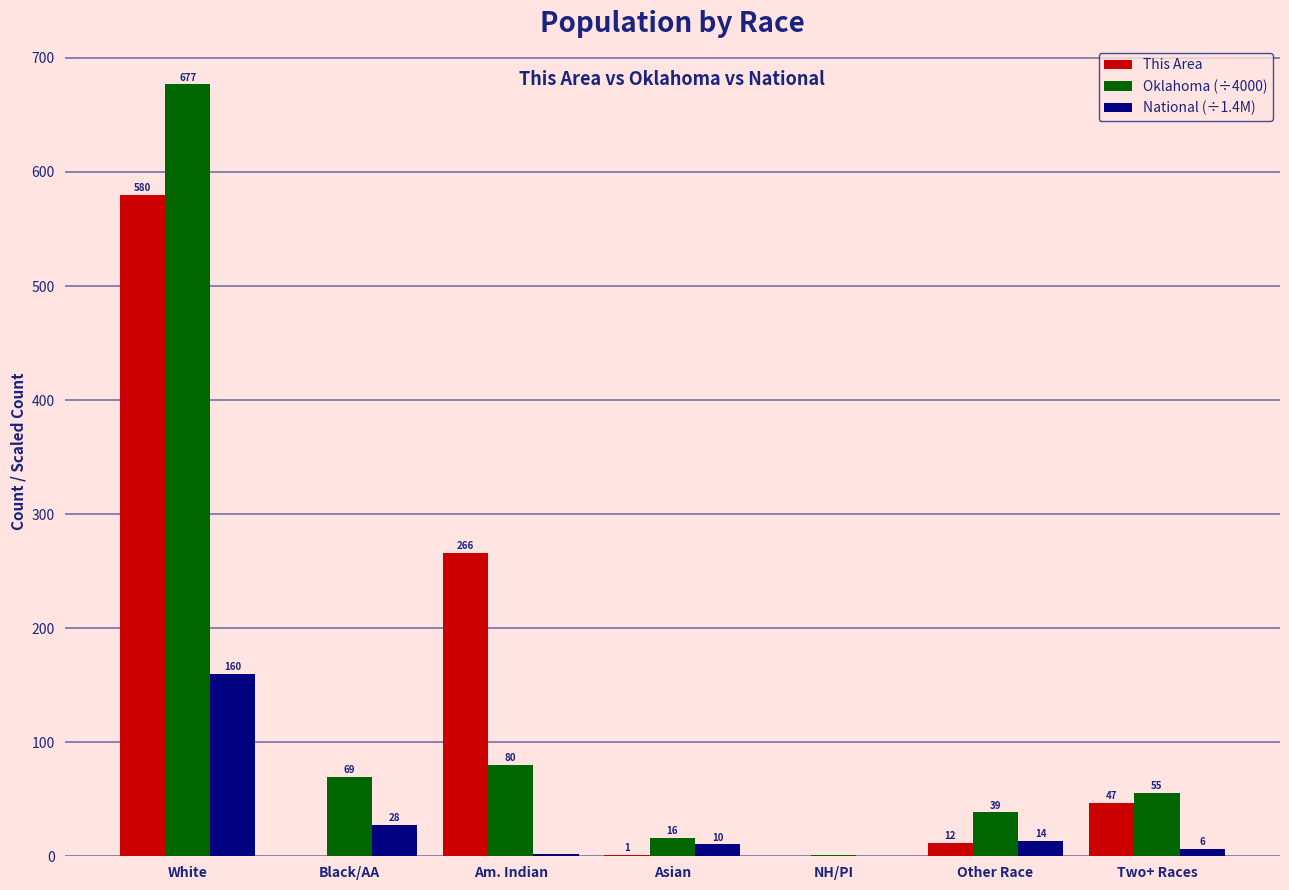

What is the difference between the National (÷1.4M) values at Asian and White?

149.2